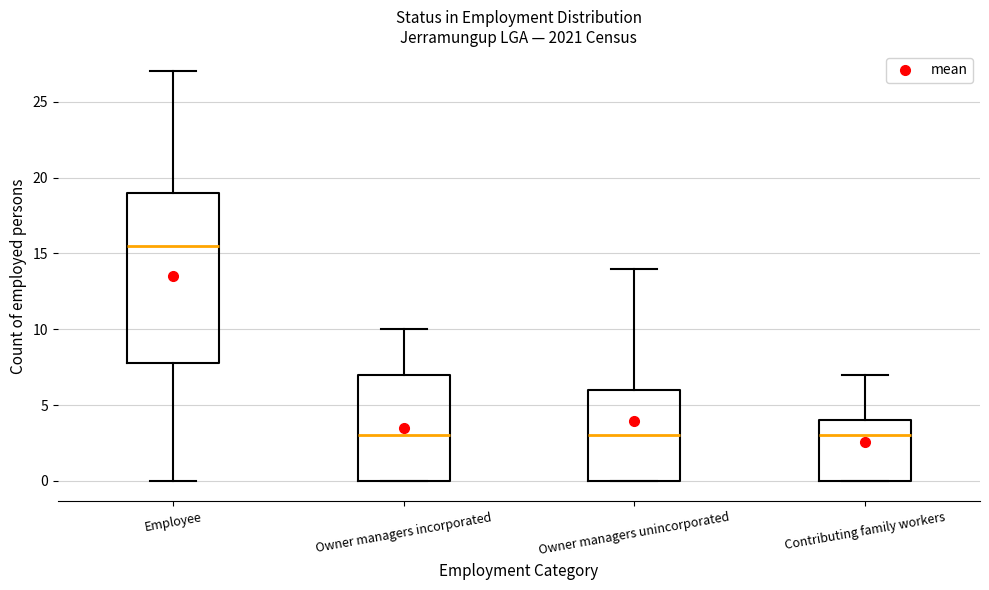

Reading left to right, transcribe this box plot: for each box, give where its median line is, the range the box spans, and where its two whiskers end, as read against the y-axis. The values are not printed on the chart, so give them approximately, as read against the axis.

Employee: median 15.5, box 8.0 to 19.0, whiskers 0.0 to 27.0
Owner managers incorporated: median 3.0, box 0.0 to 7.0, whiskers 0.0 to 10.0
Owner managers unincorporated: median 3.0, box 0.0 to 6.0, whiskers 0.0 to 14.0
Contributing family workers: median 3.0, box 0.0 to 4.0, whiskers 0.0 to 7.0